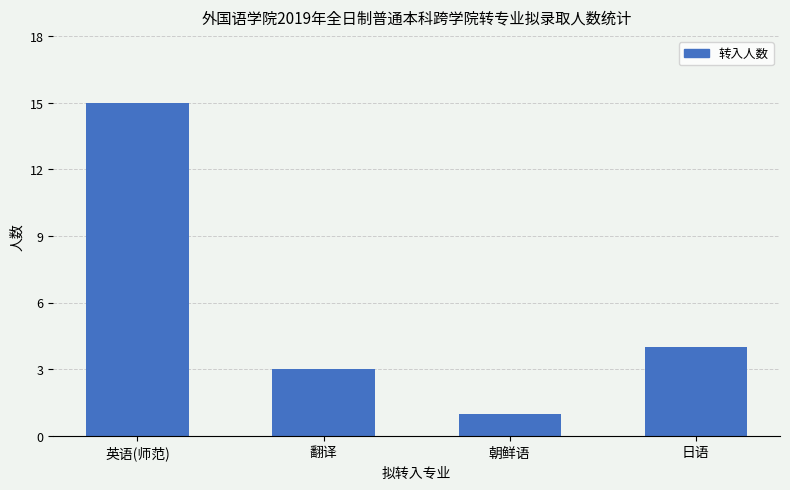

Is it true that the value at 朝鲜语 is 2?

False